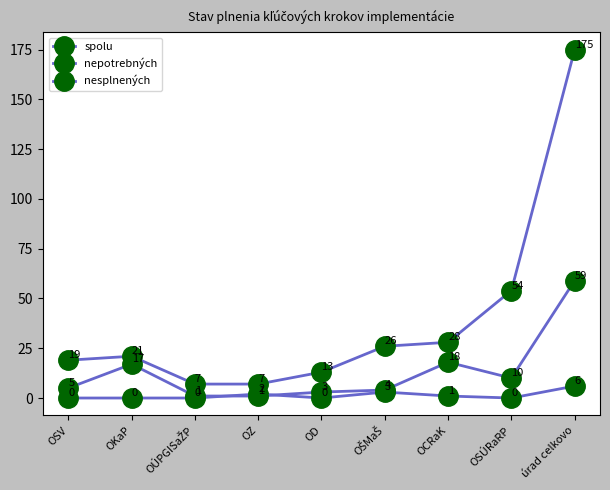

What is the difference between the highest and lowest values at OSV?

19